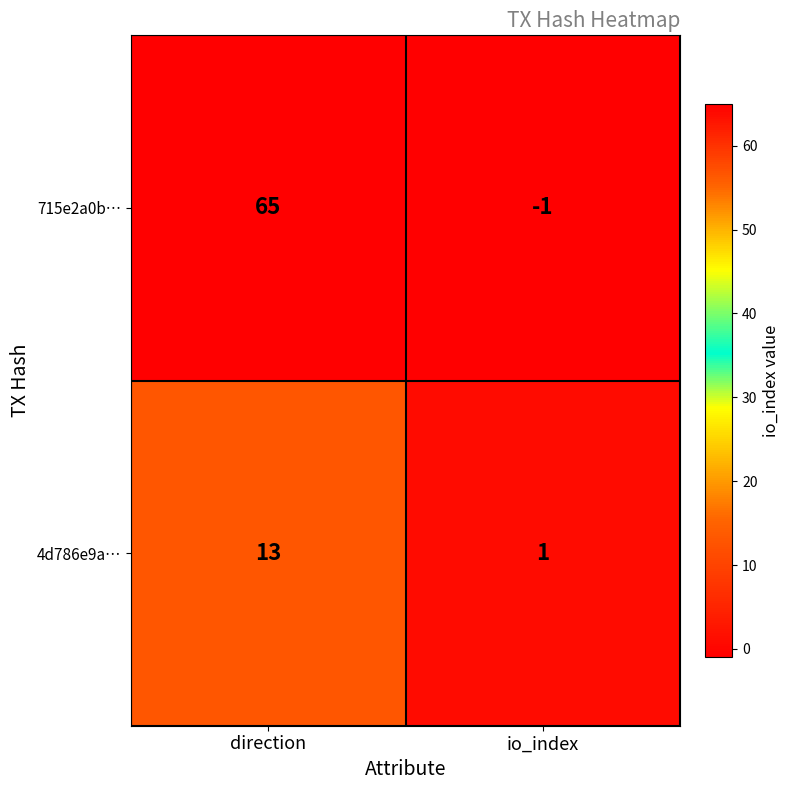

The value of 4d786e9a… at io_index is 0. True or false?

False